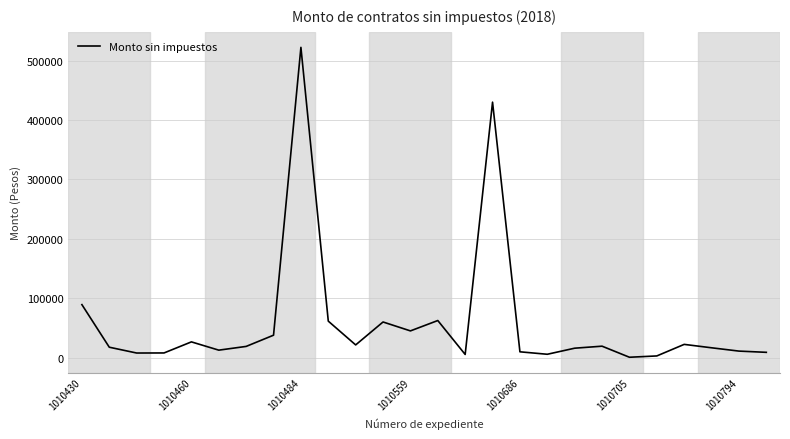

What is the greatest value displayed?

522241.0